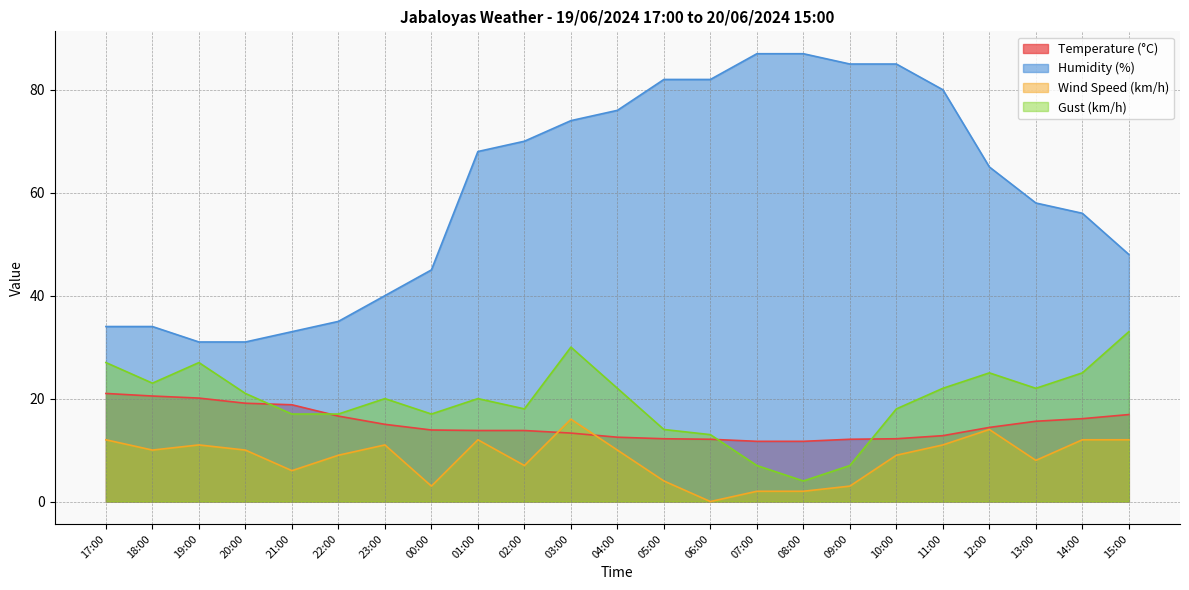

What is the approximate value of Humidity (%) at 06:00?

82.0